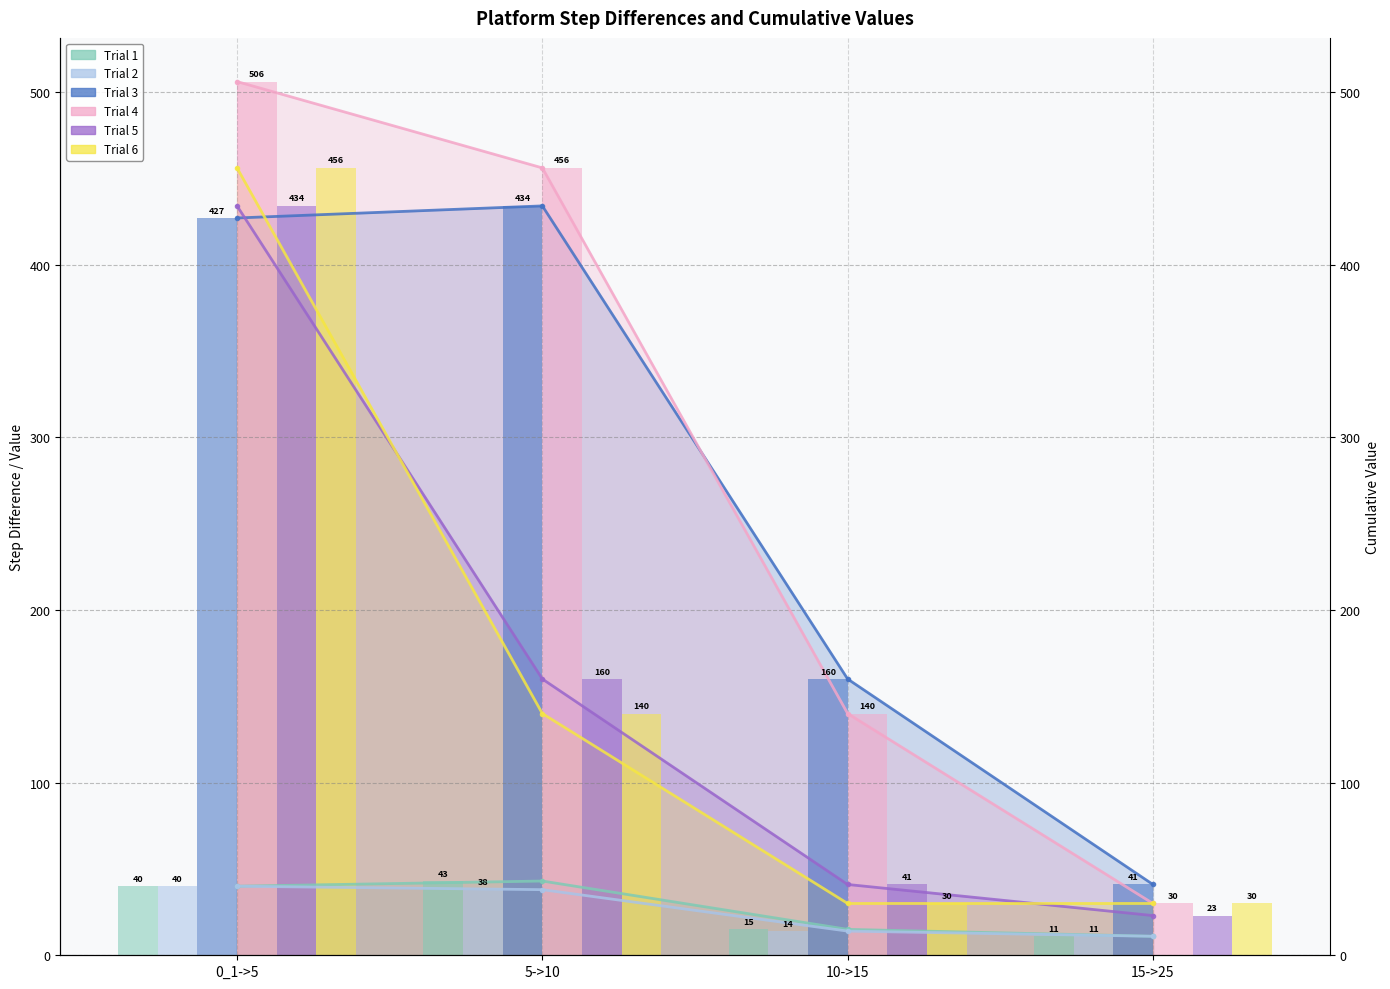

Where is Trial 2 (合計/女 目刈) nearest to the value 25?

10->15